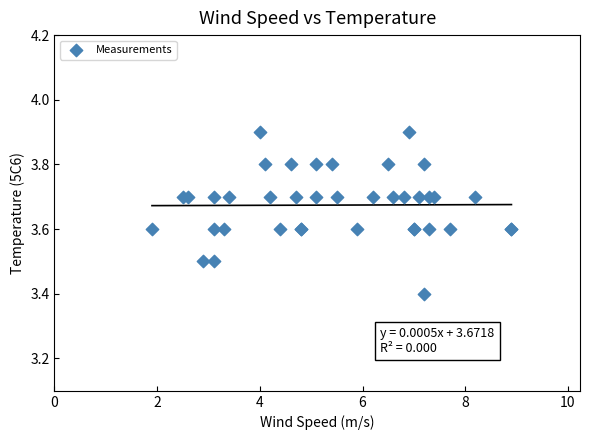

What Y value in the scatter plot is closest to 3?

3.4